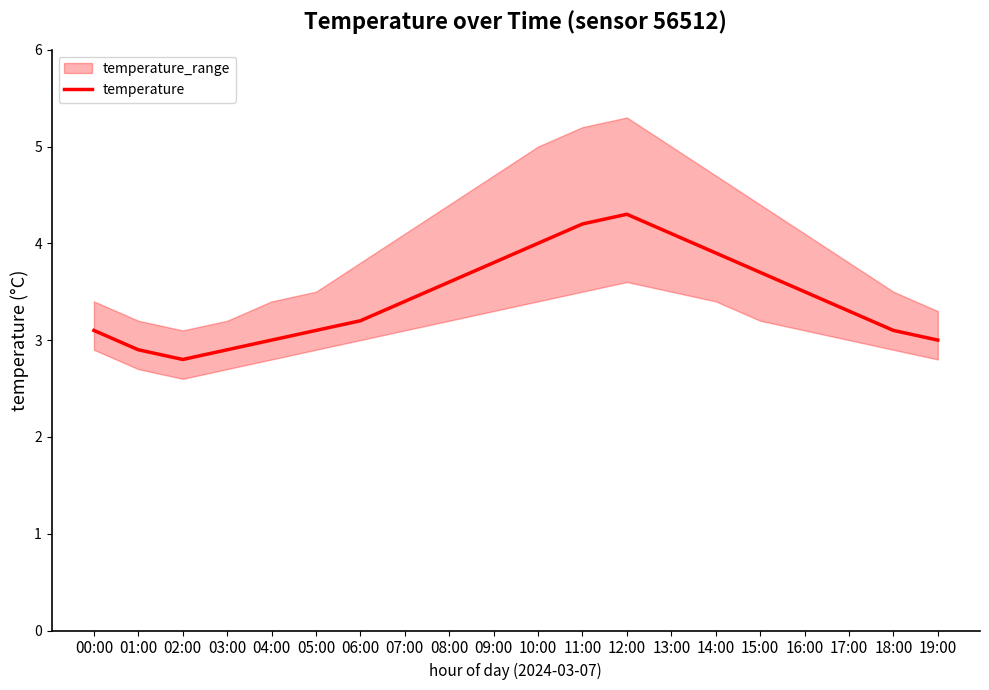

At which category does the chart reach its minimum across all series?

02:00